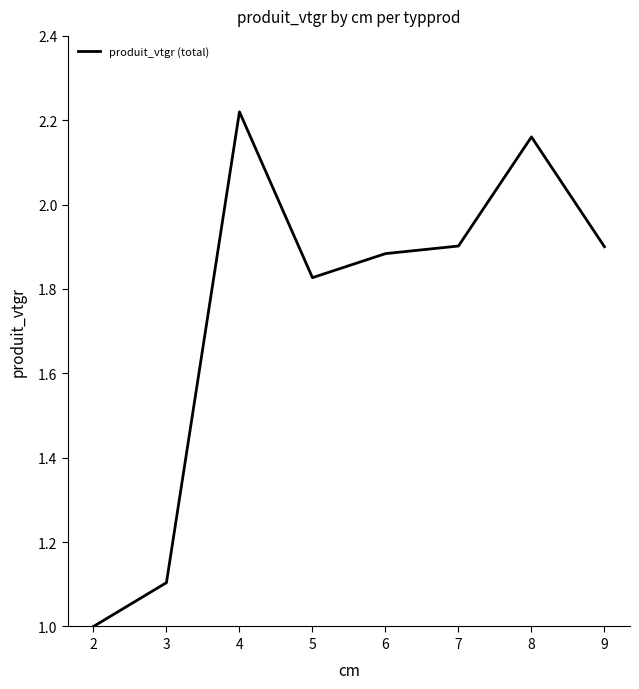

What is the minimum value shown in the chart?

1.0